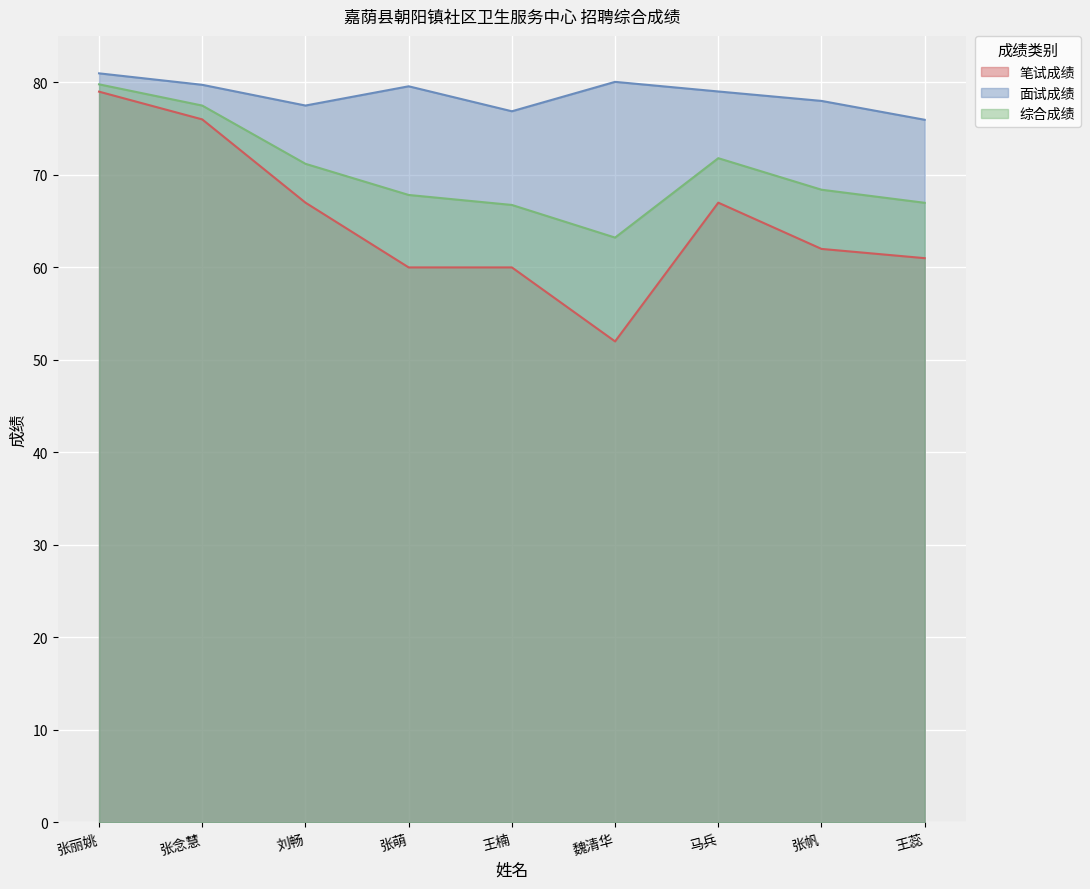

Where is the first local minimum for 面试成绩?

刘畅